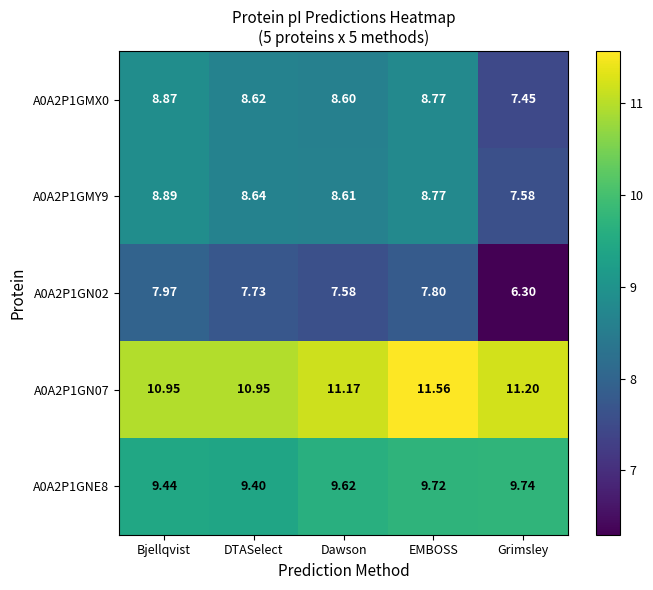

Rank the categories by A0A2P1GNE8 value from highest to lowest.

Grimsley, EMBOSS, Dawson, Bjellqvist, DTASelect